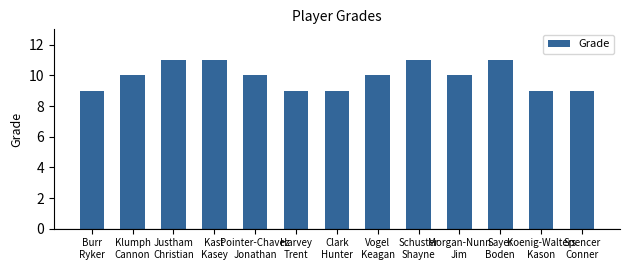

The chart shows a value of 11 at Kast
Kasey. True or false?

True